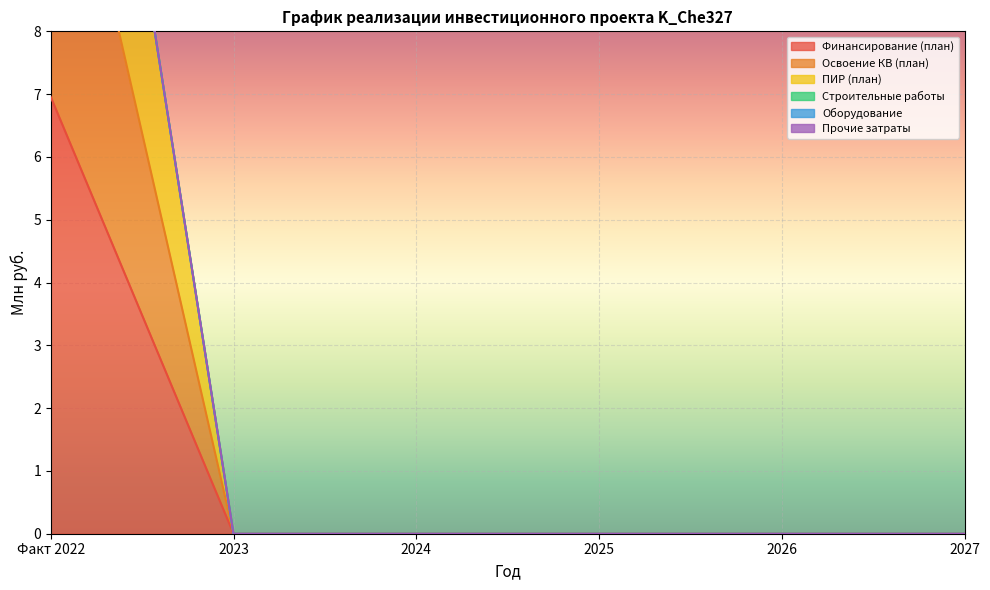

Read the ПИР (план) value at Факт 2022.

18.5